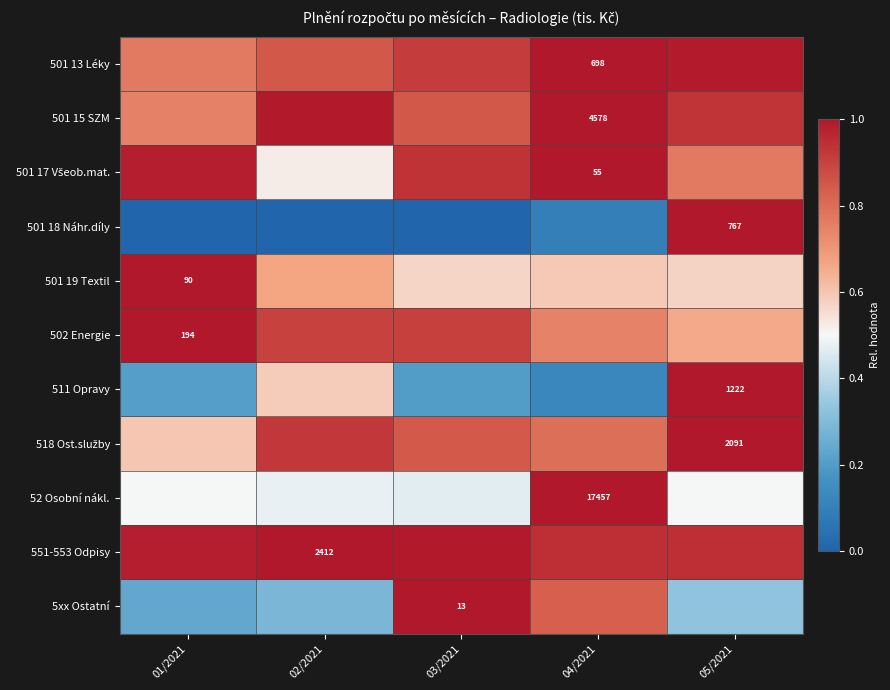

Count the number of categories in the chart.

5